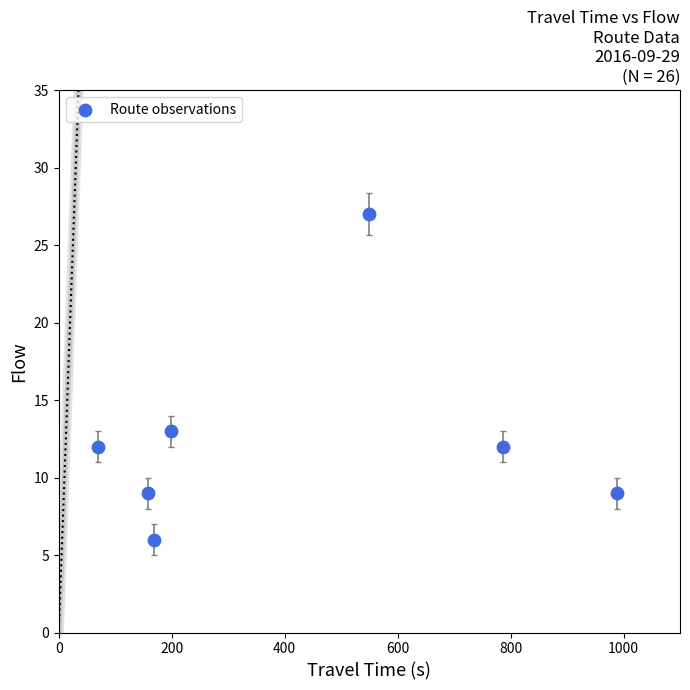

What is the range of X values (max minus min)?

919